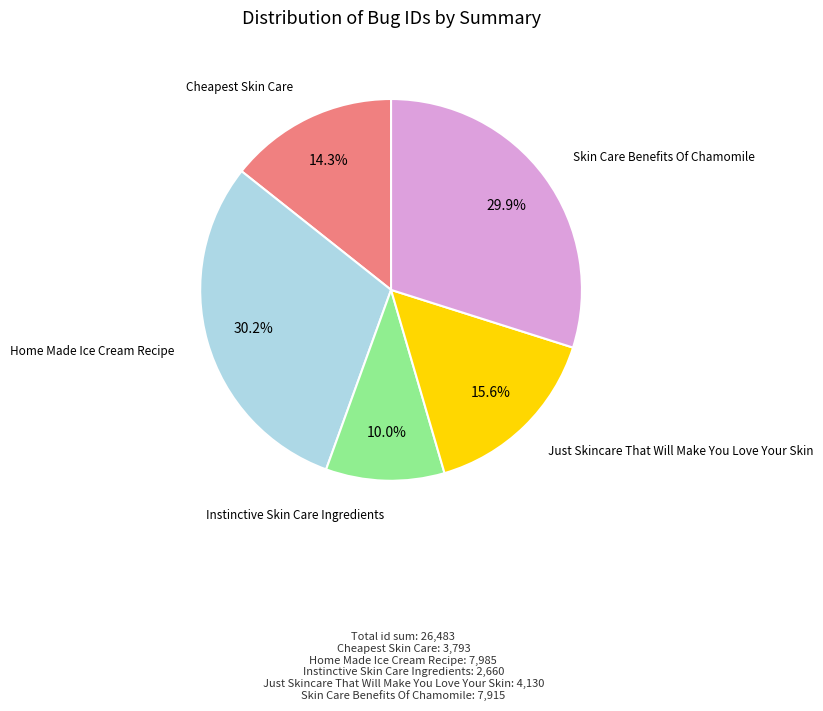

To the nearest percent, what is the difference between the Cheapest Skin Care and Instinctive Skin Care Ingredients slice percentages?

4%